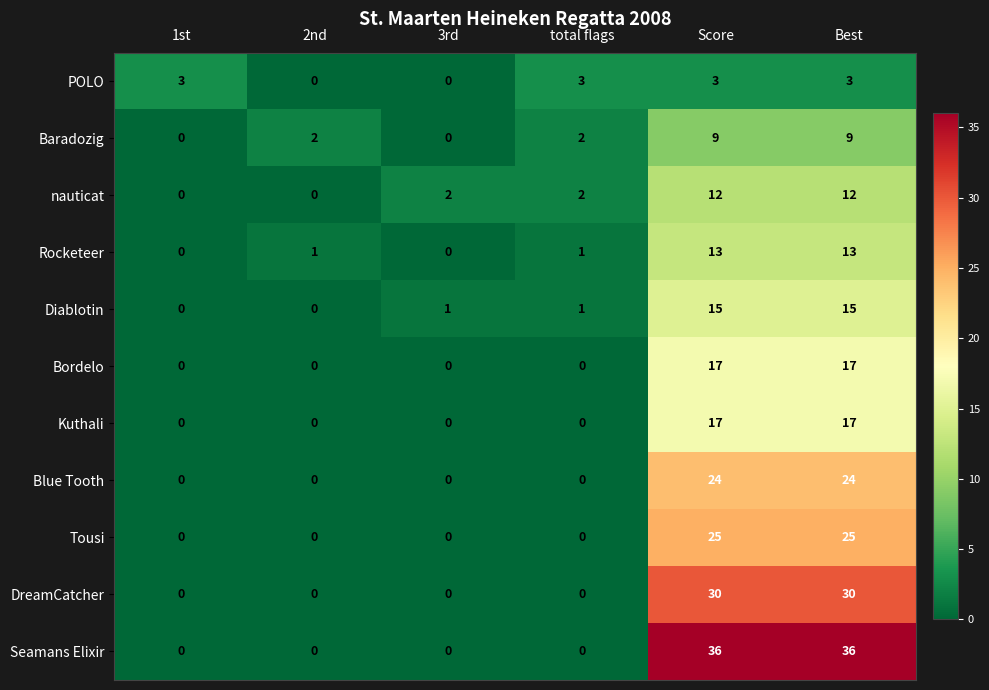

Read the Bordelo value at Score, to the nearest 5.

15